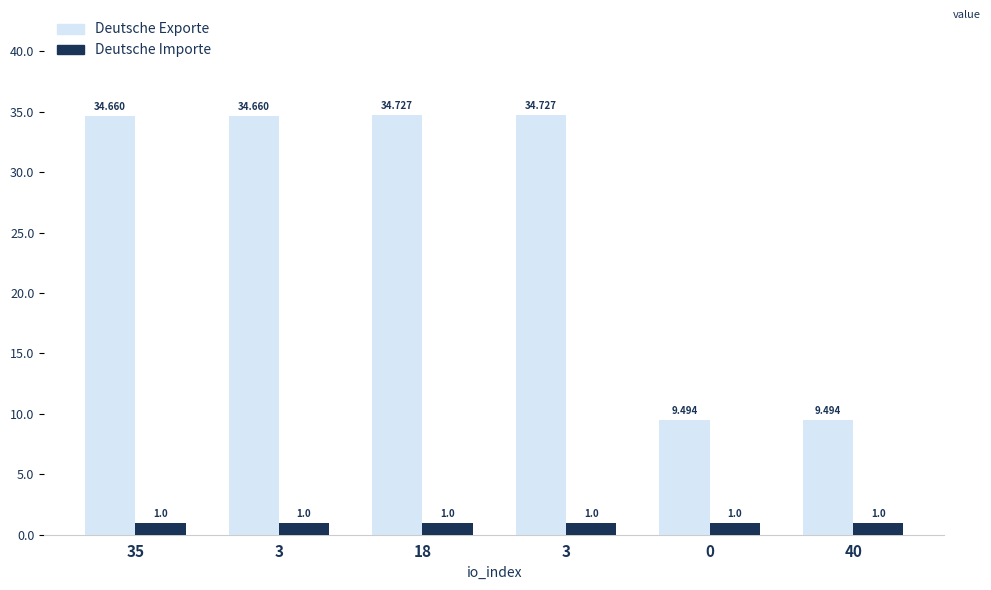

Is it true that Deutsche Exporte equals 34.7 at 3?

True